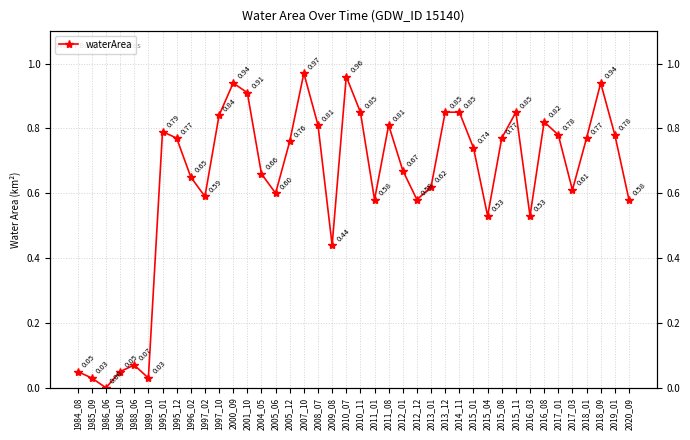

What is the value of the 31st point from the left?

0.8